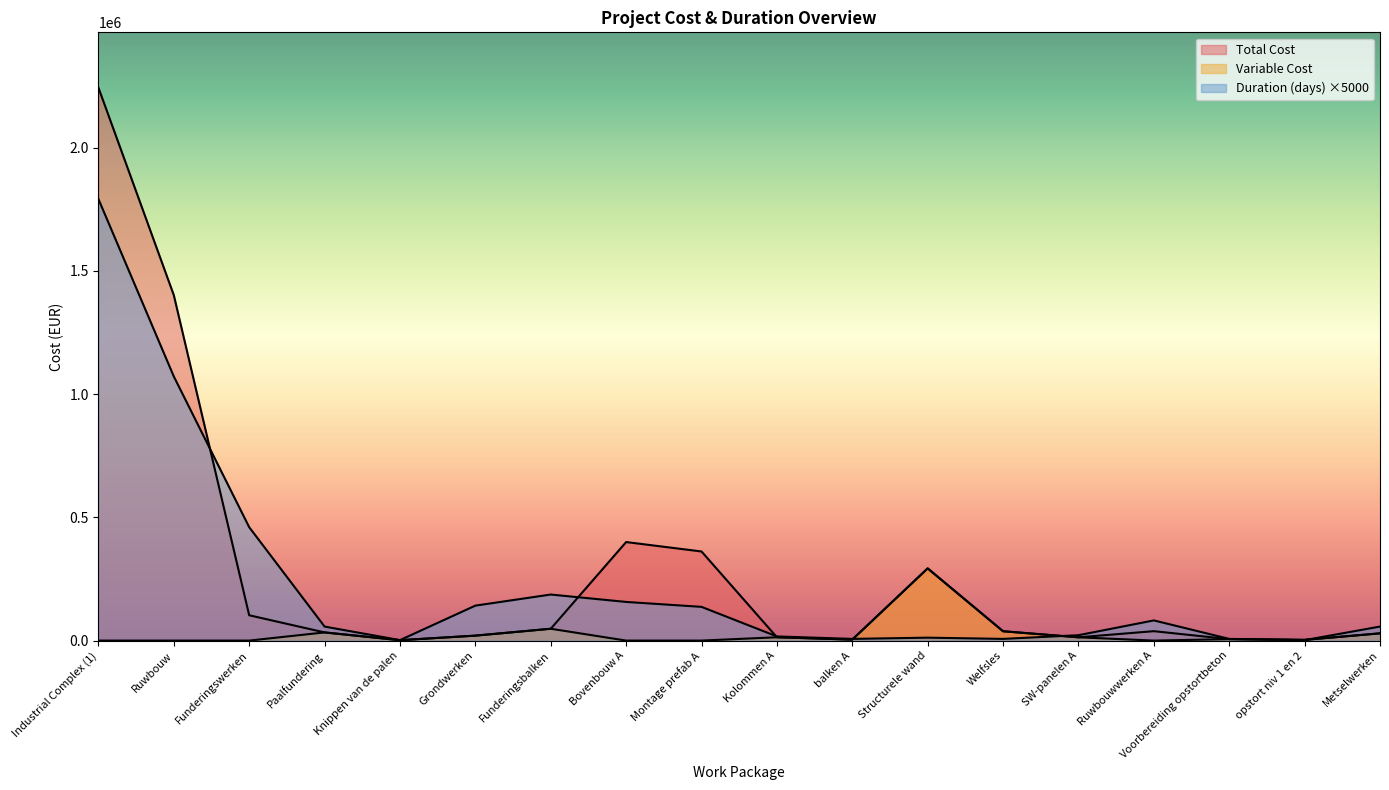

The Total Cost series shows 29405.6 at Metselwerken. True or false?

True